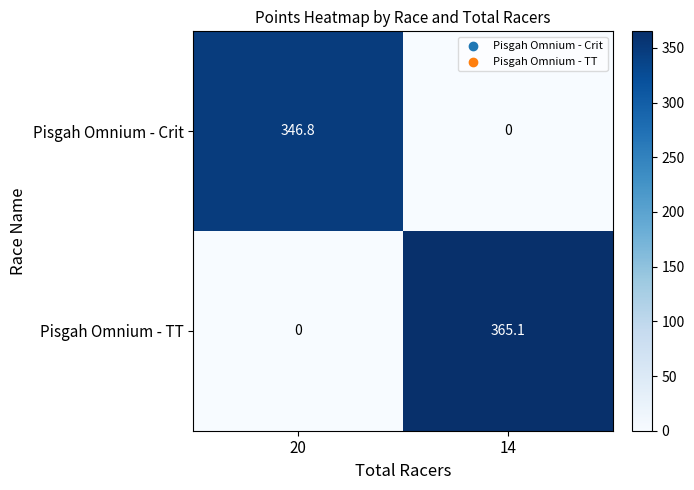

What is the difference between the highest and lowest values at 20?

346.8